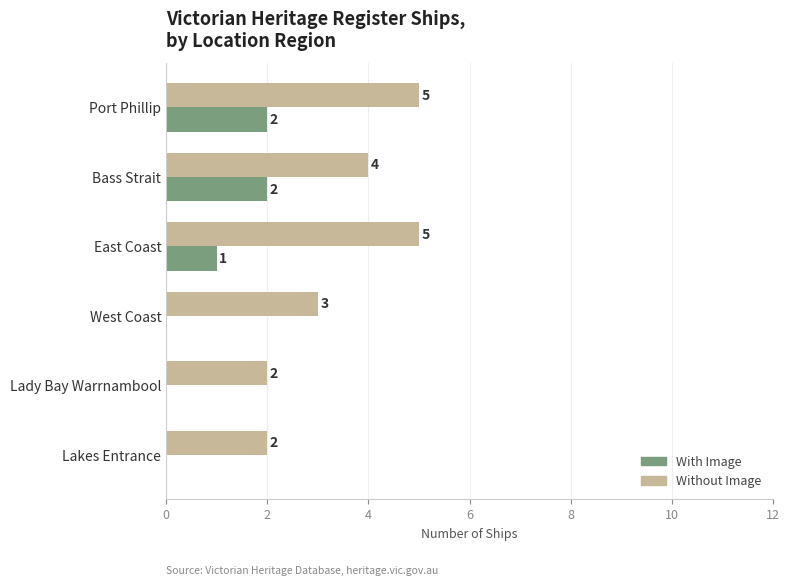

At which label is With Image closest to 1?

East Coast